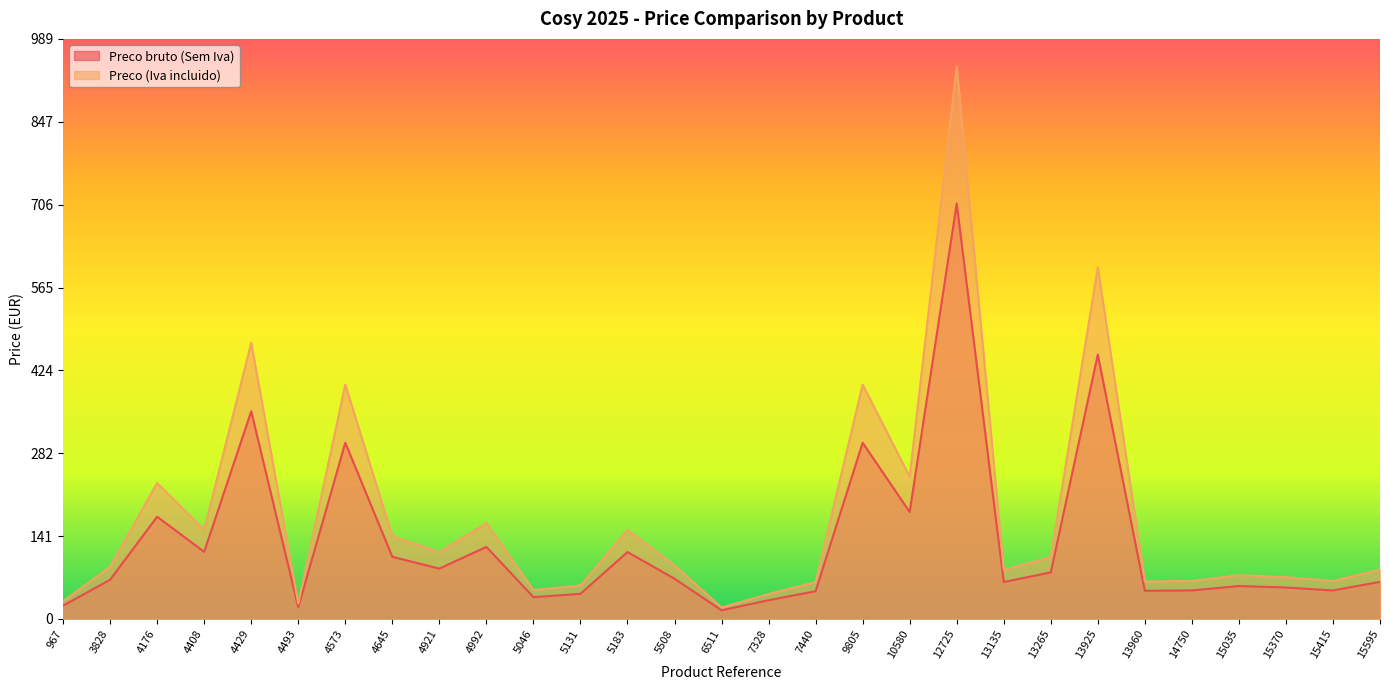

At which label does Preco bruto (Sem Iva) reach its peak?

12725